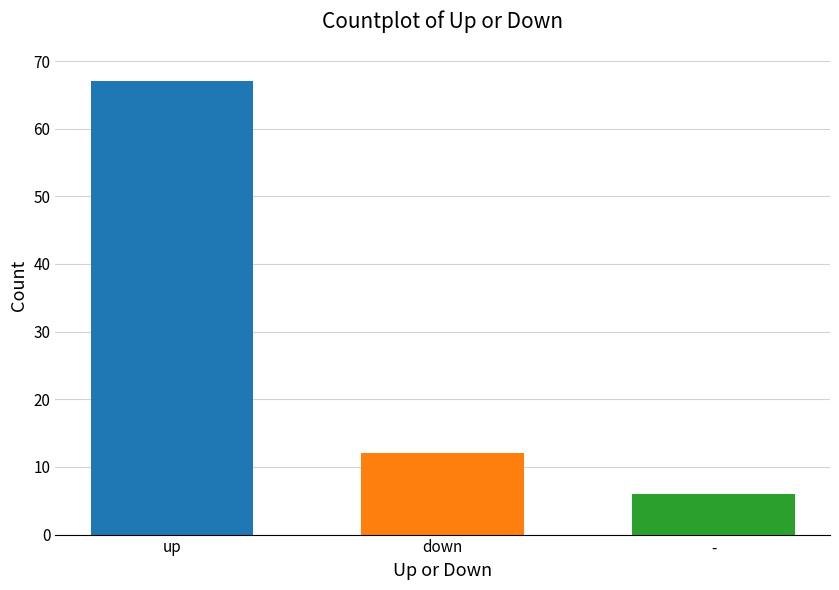

Rank the categories by value from highest to lowest.

up, down, -